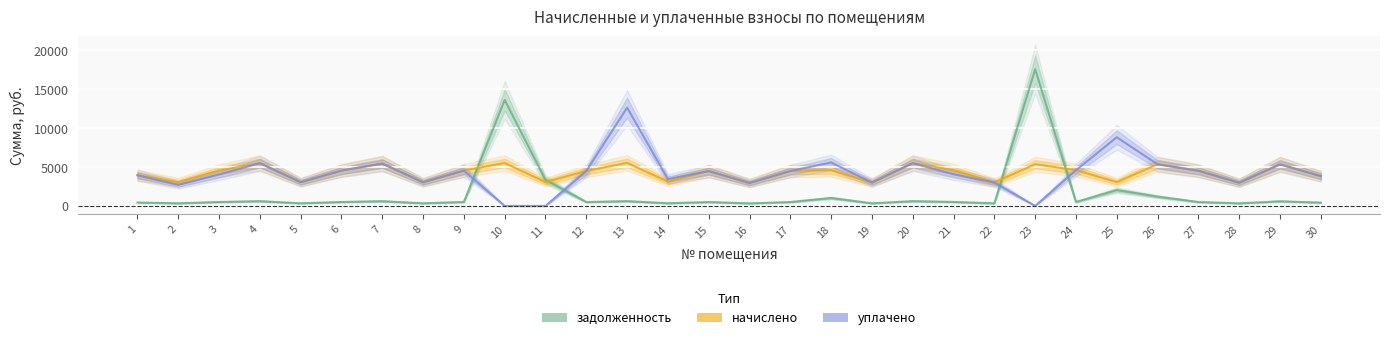

Reading left to right, list all the values displayed in this chart.

задолженность: 439.1	339.6	505.8	613.5	339.6	506.8	607.4	339.6	506.8	13632.5	3354.5	500.0	615.6	346.8	499.7	328.3	500.7	1021.9	334.5	613.5	512.0	334.5	17593.9	513.0	2037.7	1194.3	503.8	332.4	596.1	426.8
начислено: 3952.2	3056.5	4552.4	5521.9	3056.5	4561.6	5466.5	3056.5	4561.6	5521.9	3065.7	4506.2	5540.4	3121.1	4496.9	2954.9	4506.2	4598.6	3010.3	5521.9	4607.7	3010.3	5365.0	4617.0	3056.5	5374.2	4533.9	2991.8	5365.0	3841.4
уплачено: 3935.5	2716.9	4046.6	5498.6	3043.6	4542.3	5443.4	3043.6	4542.3	0.0	0.0	4487.2	12646.8	3454.7	4478.6	2942.4	4487.2	5601.0	2997.6	5498.6	4076.3	2997.6	0.0	4597.5	8836.1	5351.5	4514.8	2979.2	5342.3	3825.2